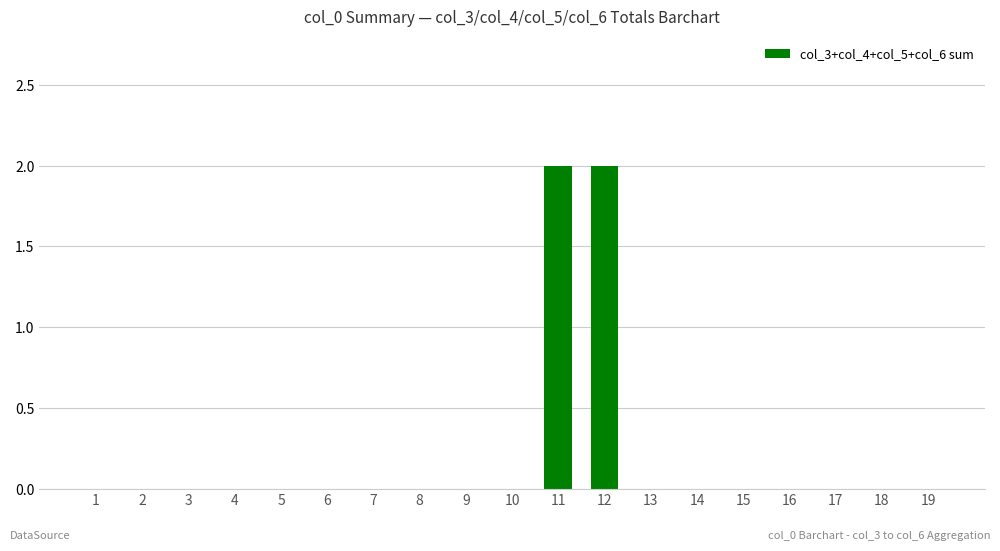

True or false: the data shows -1 at 9.

False